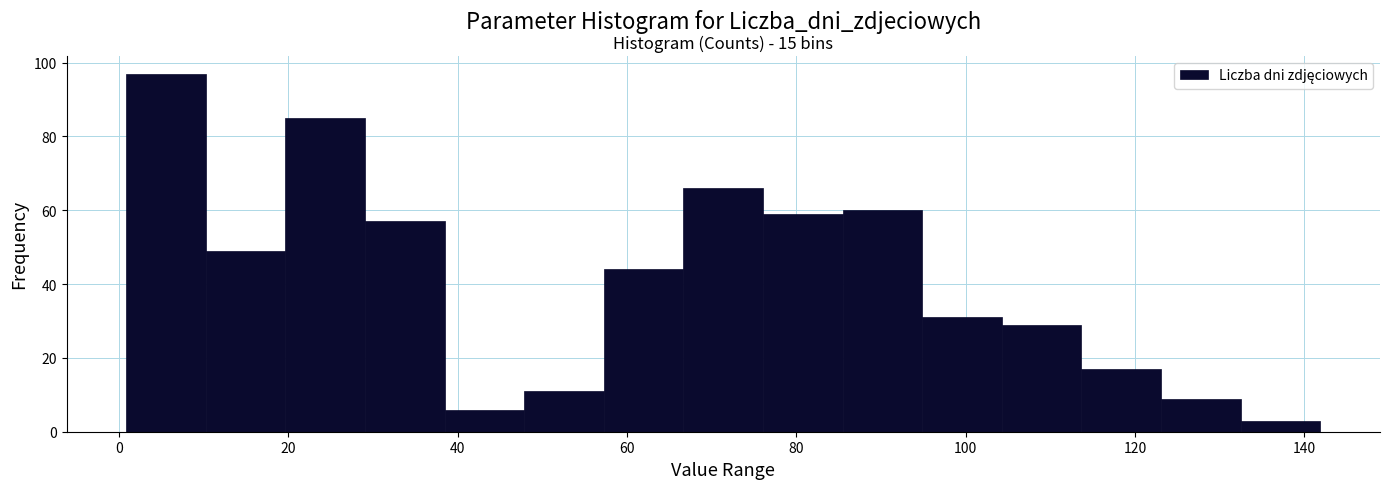

Which range on the x-axis has the tallest bar?

0 to 10